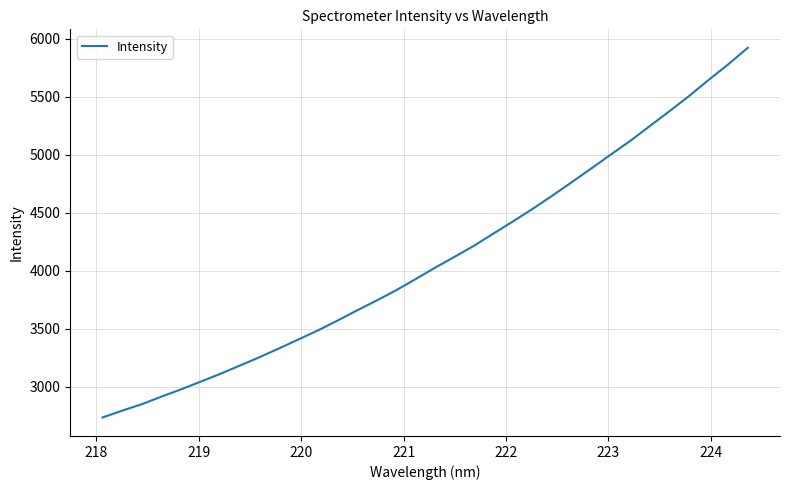

What is the difference between the maximum and minimum values?

3187.9